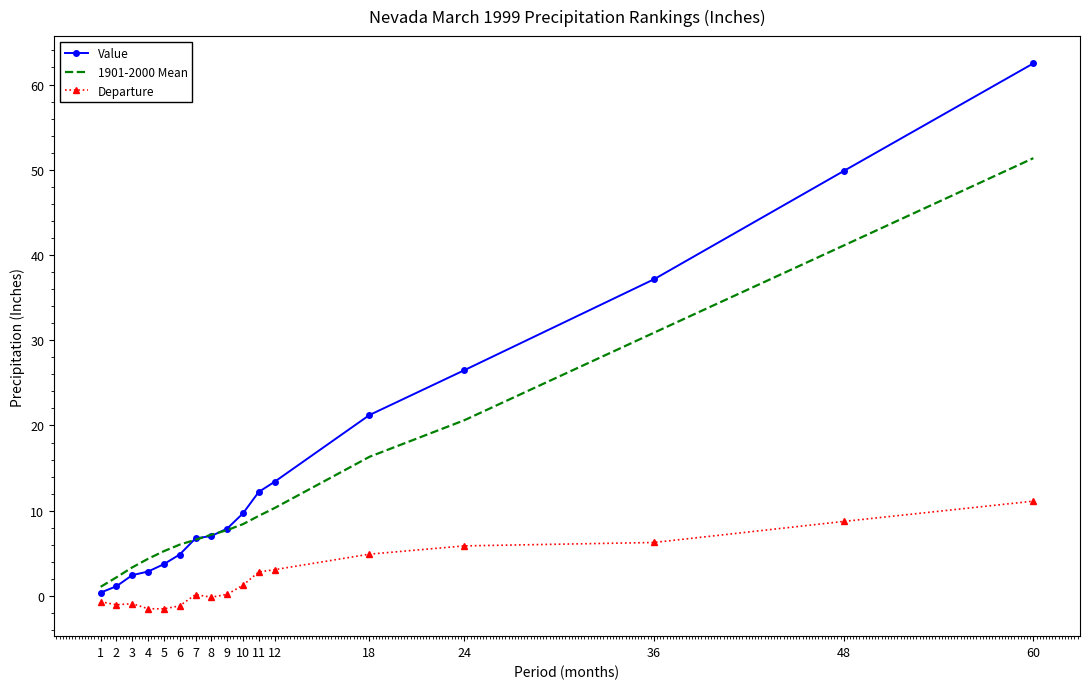

At which label is Value closest to 31?

24